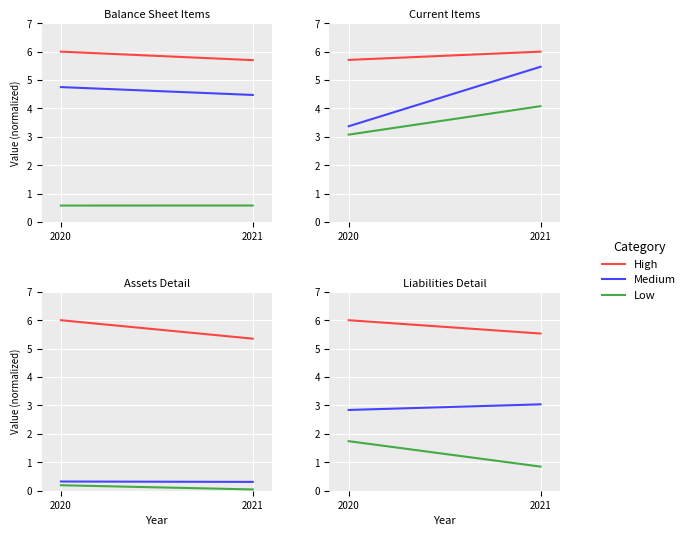

Between 2020 and 2021, which is larger?

2020